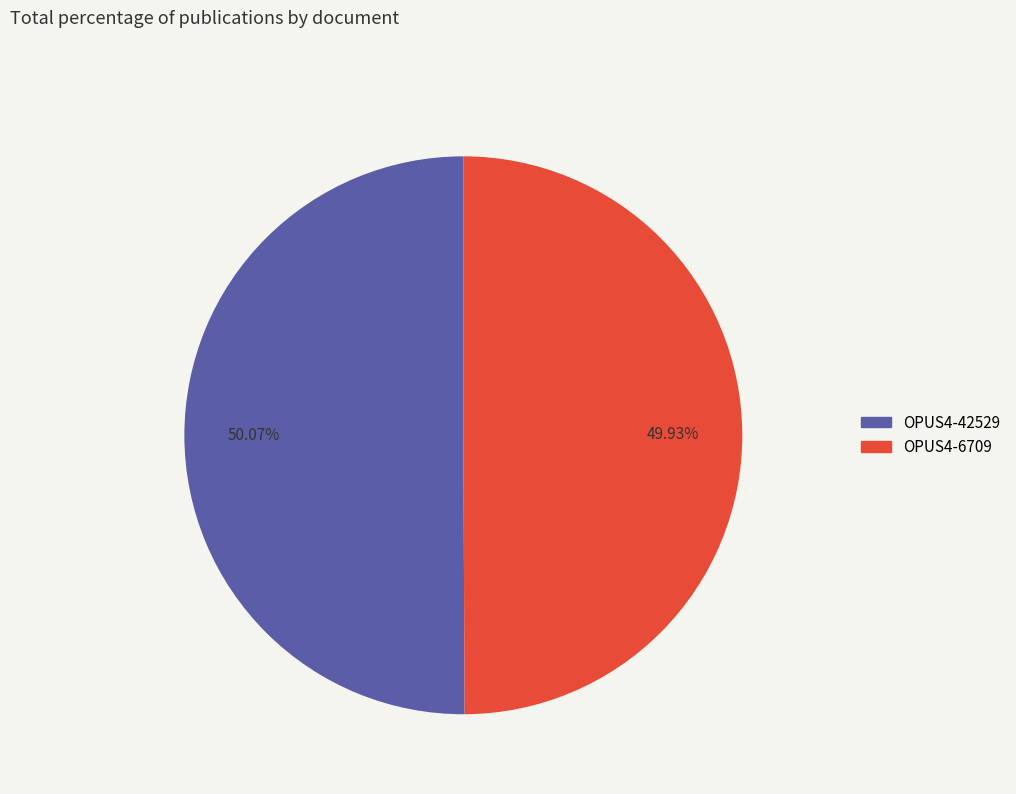

What percentage is the OPUS4-6709 slice, to the nearest percent?

50%